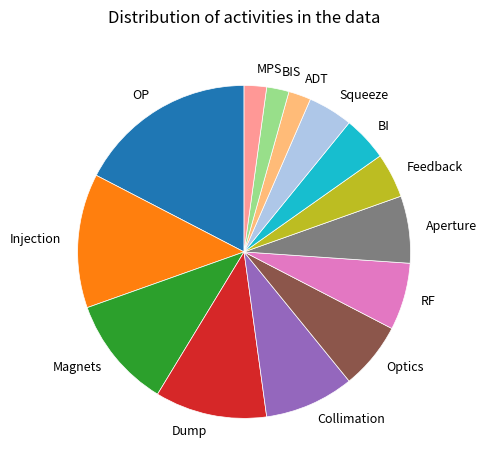

Does OP account for over 50% of the chart?

No